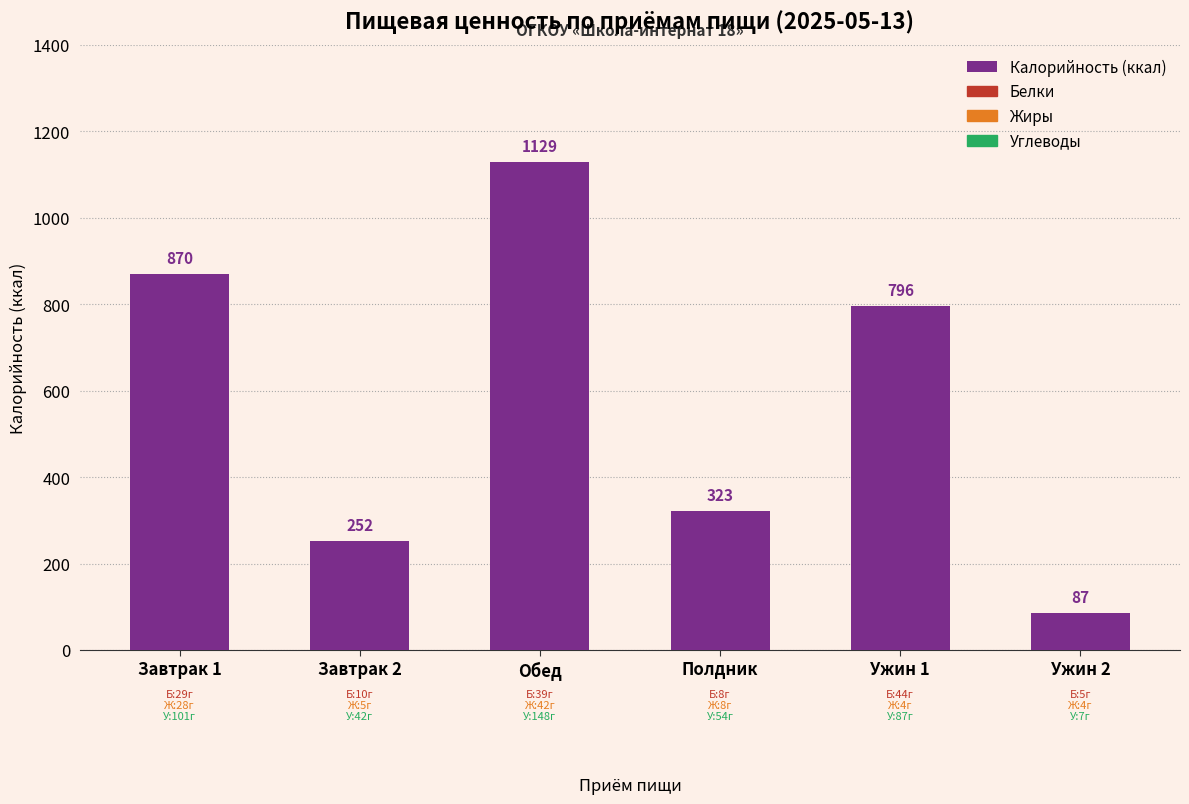

At which label does the data first exceed 796?

Завтрак 1